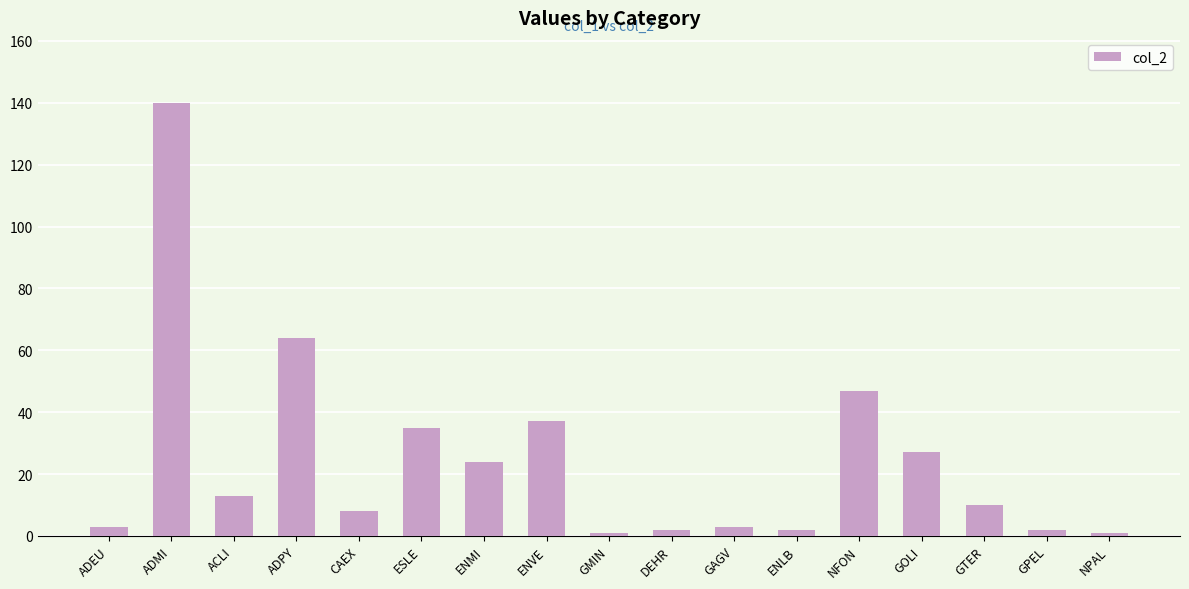

Which label corresponds to the largest value in the chart?

ADMI